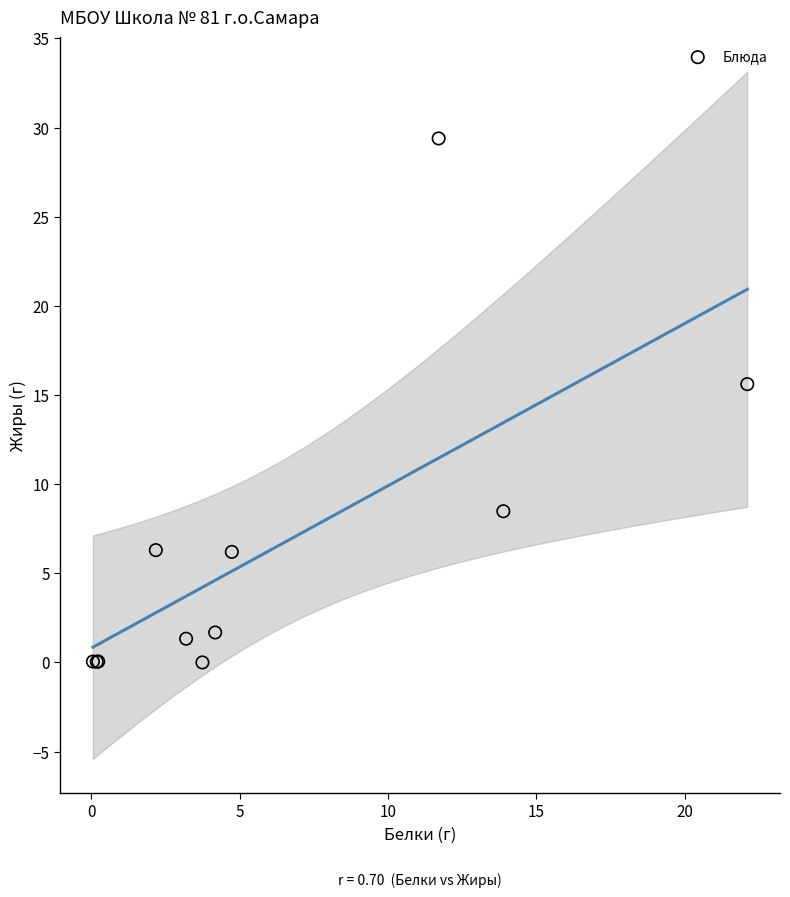

What Y value in the scatter plot is closest to 14?

15.6